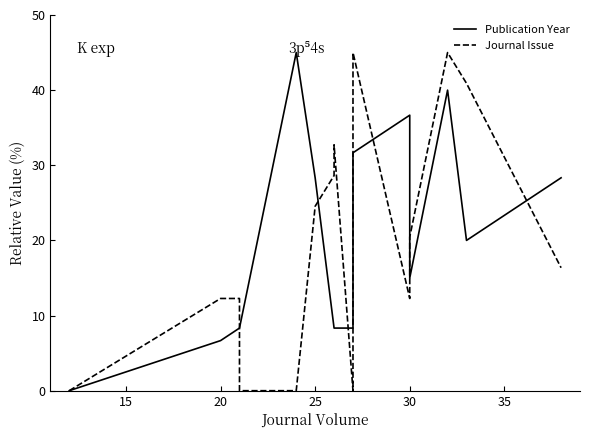

How many positive values does the Journal Issue series have?

12